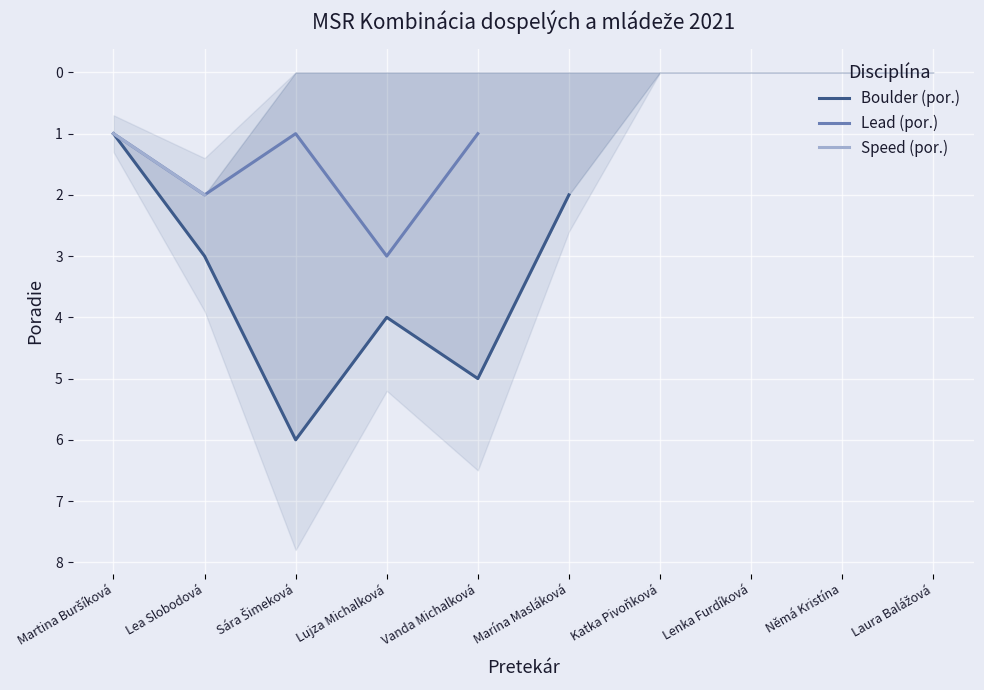

What is the value of the Lead (por.) point at the 4th from the left?

3.0